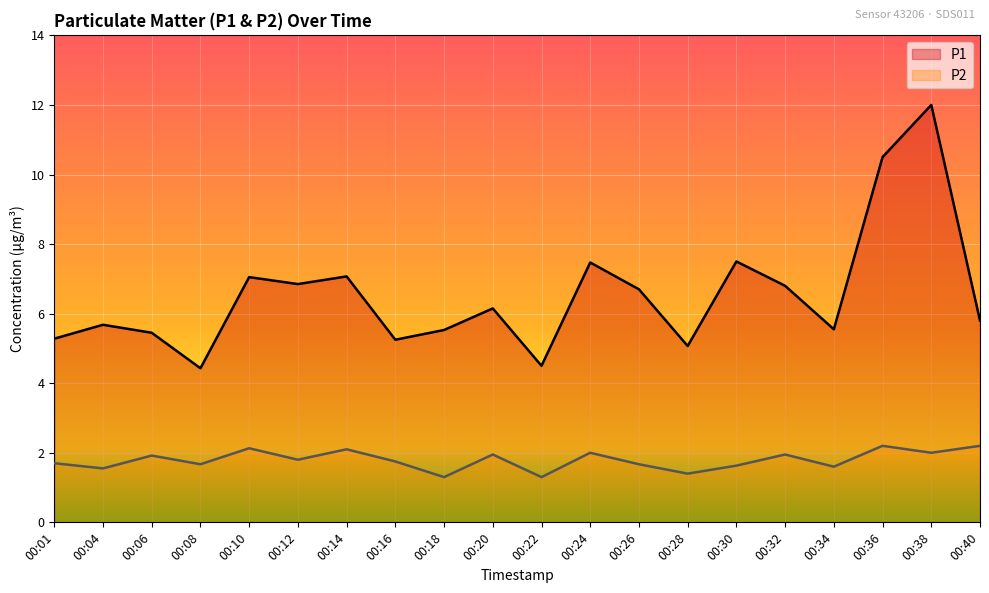

How many lines are shown in the chart?

2